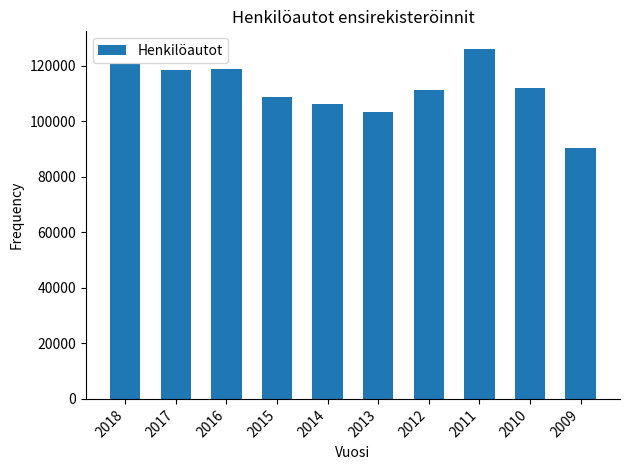

Between 2017 and 2013, which is larger?

2017